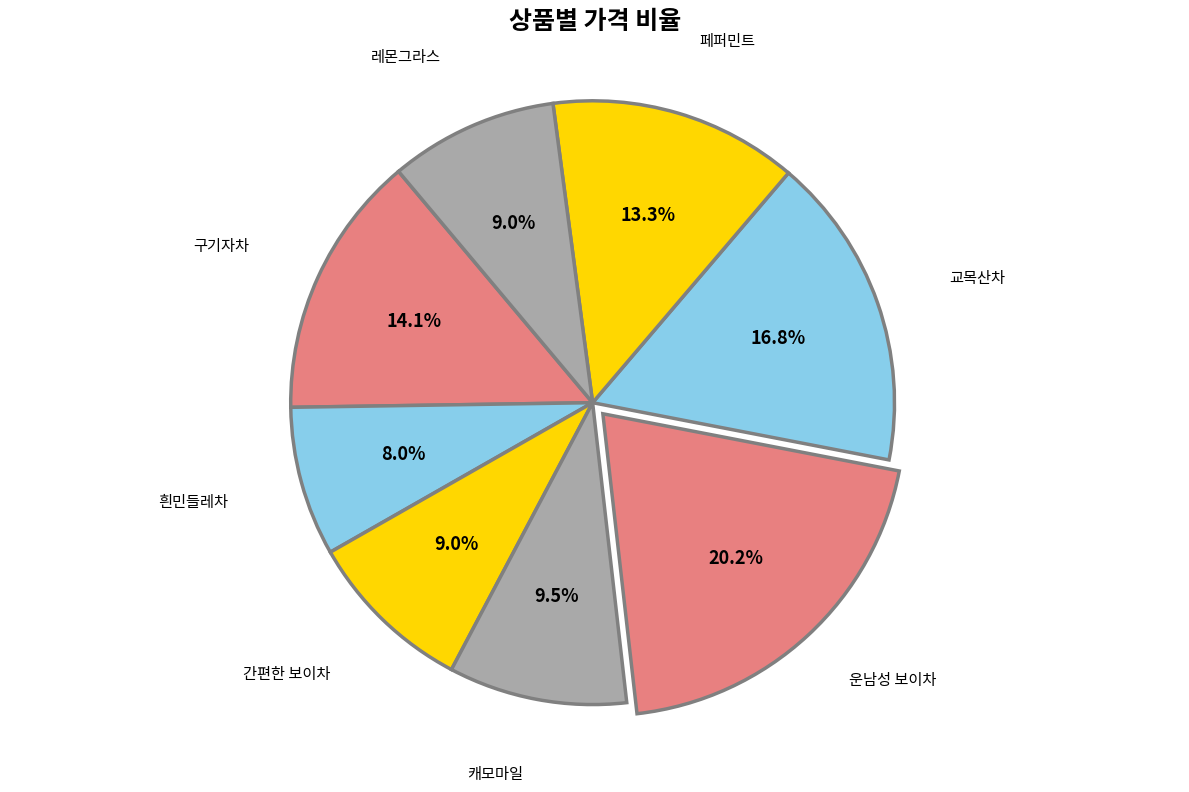

To the nearest percent, what is the average slice percentage?

12%